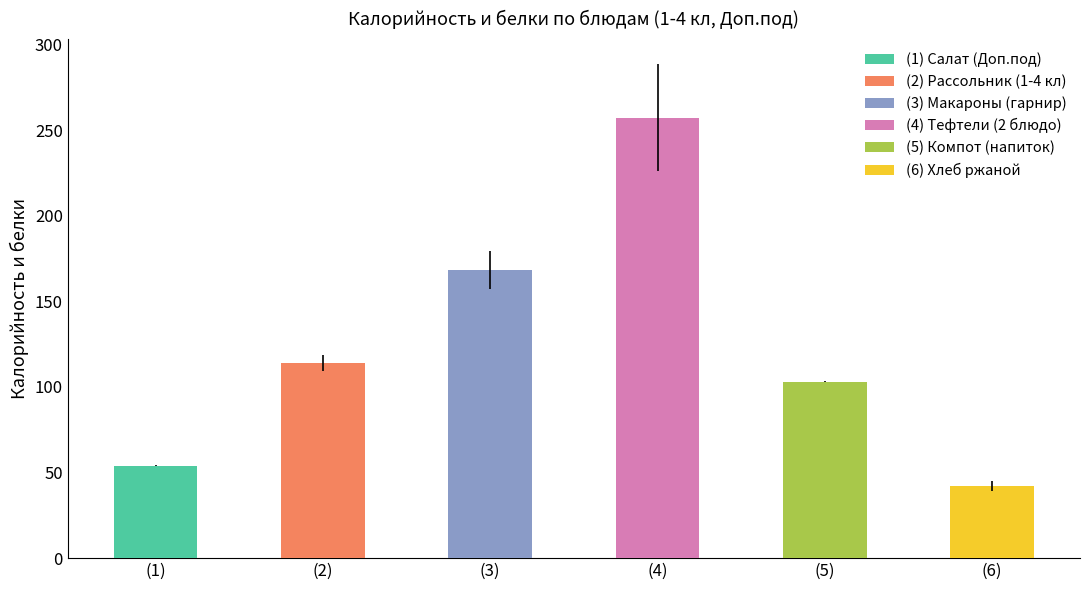

What is the label of the 6th bar from the right?

(1)